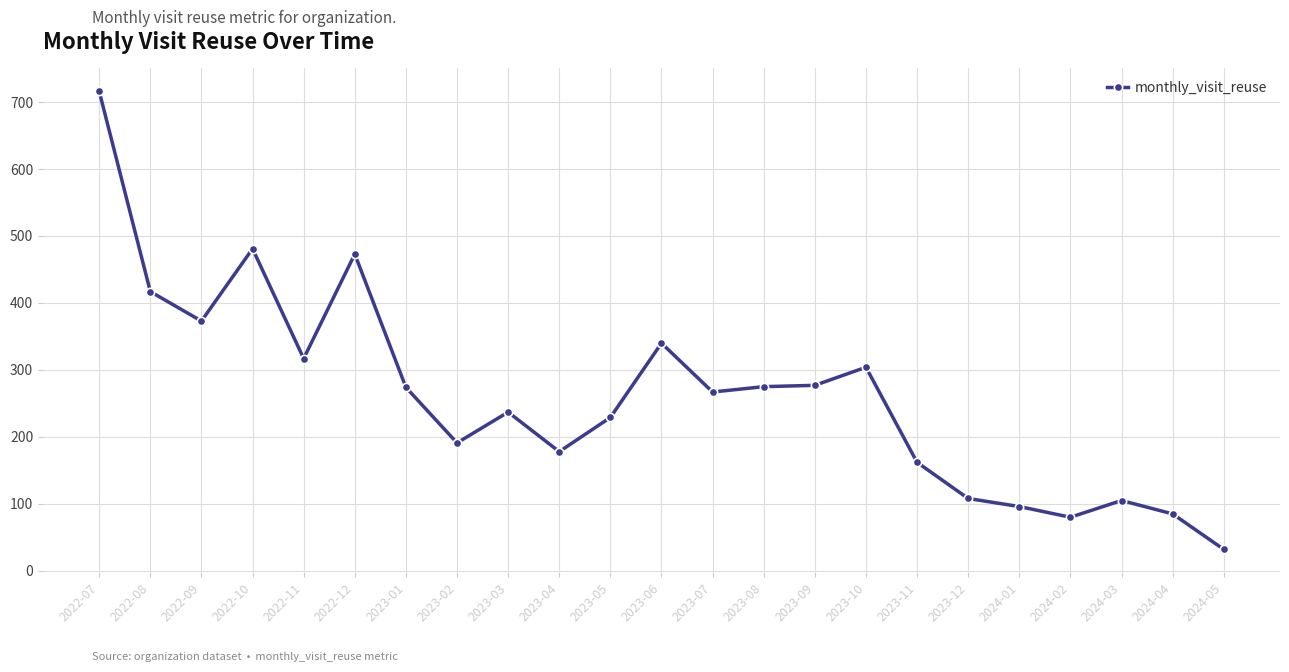

How many data points does each series have?

23